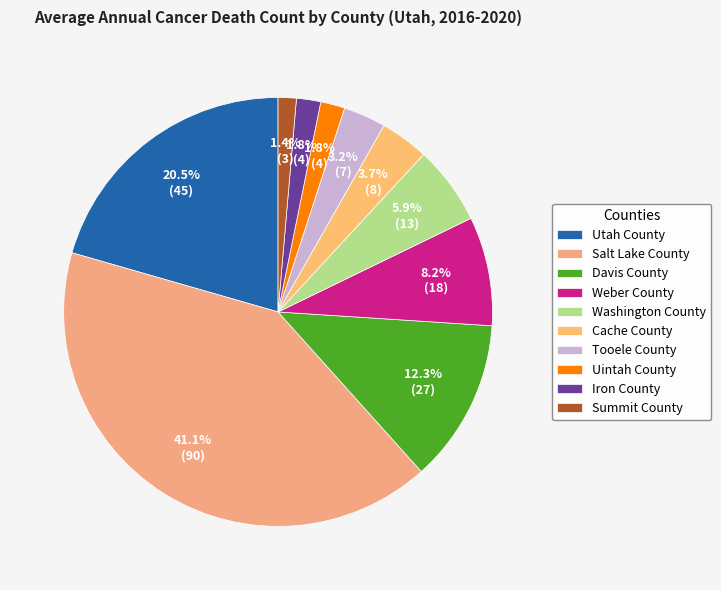

How many slices are in this pie chart?

10